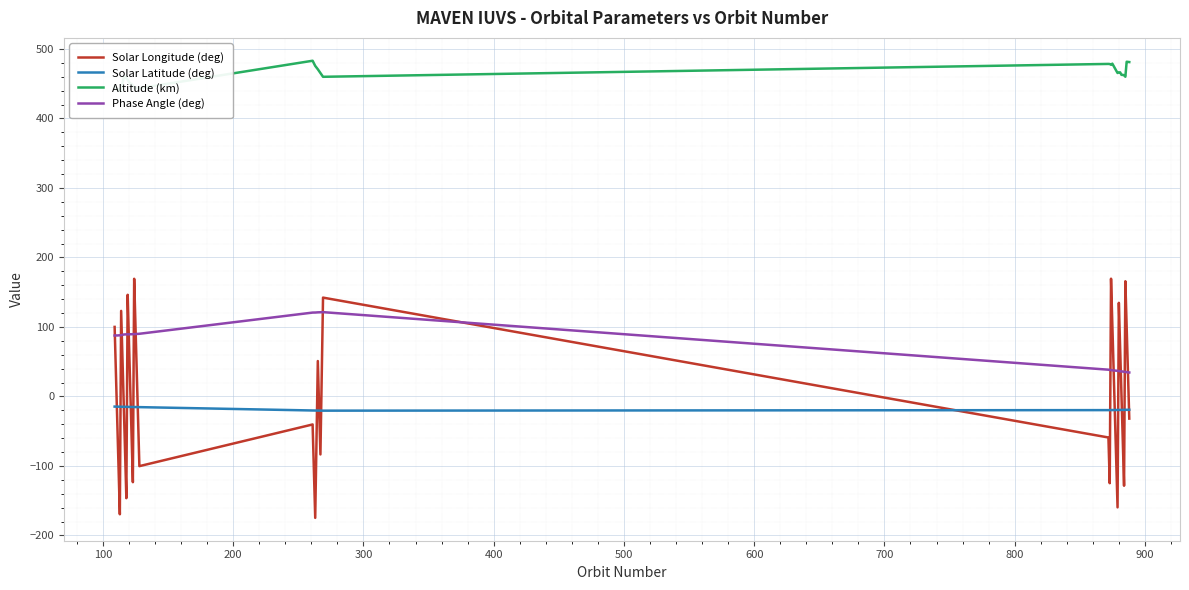

How many values in the Phase Angle (deg) series are below 88?

19